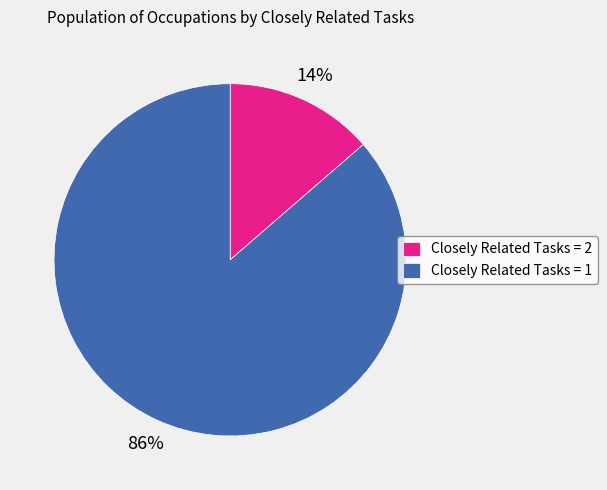

What is the largest slice in the pie chart?

Closely Related Tasks = 1